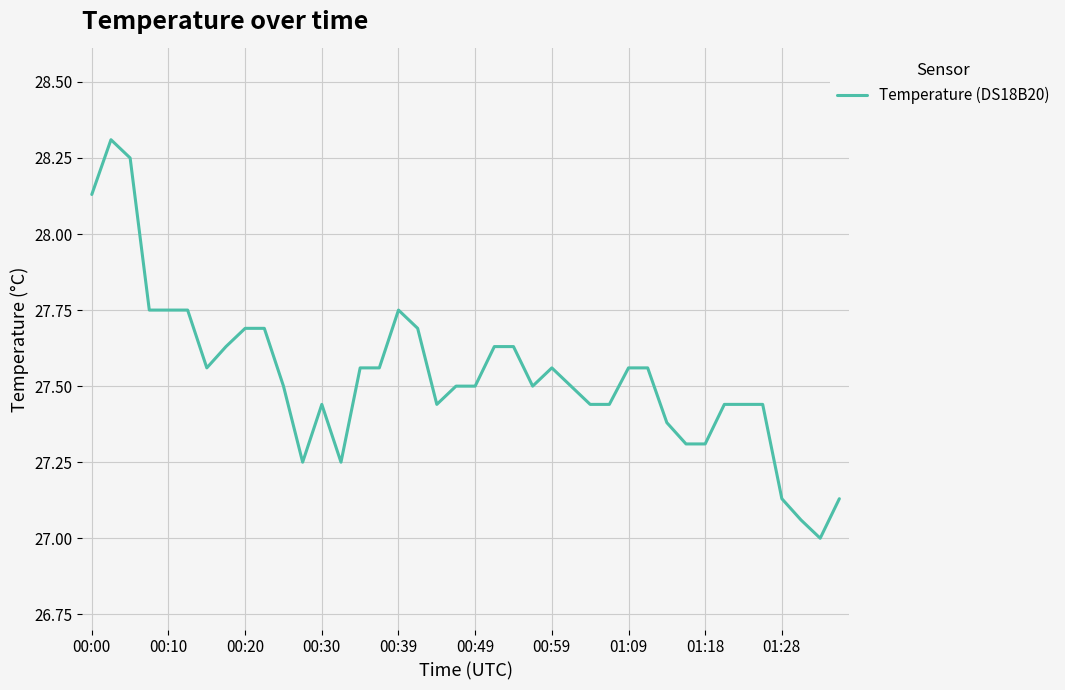

What is the smallest value displayed?

27.0